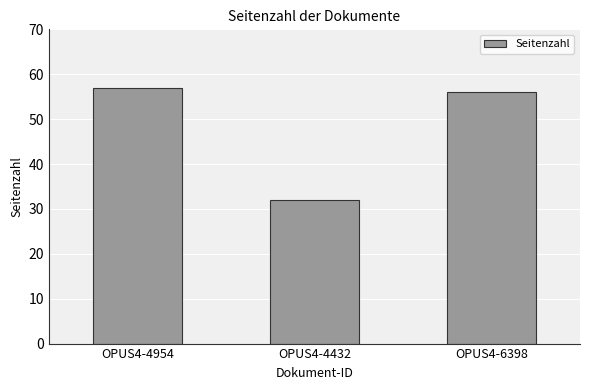

What is the change in value from OPUS4-4432 to OPUS4-6398?

+24